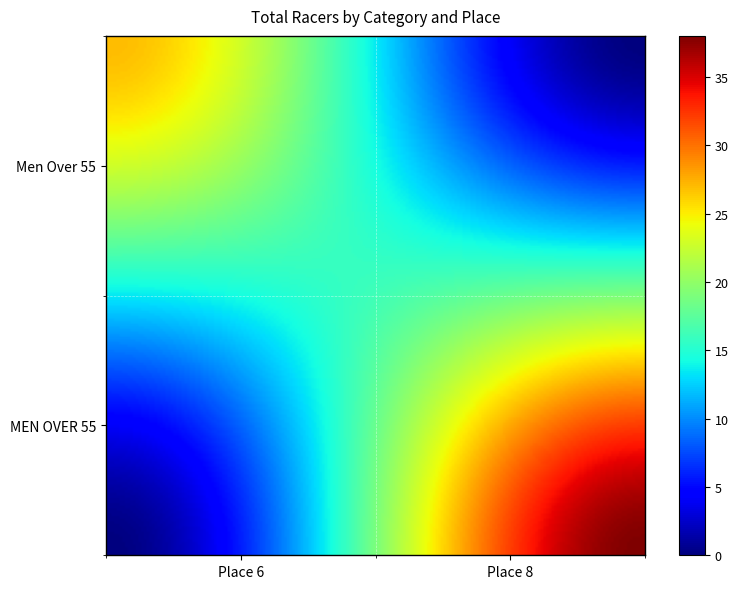

How many data points does each series have?

2